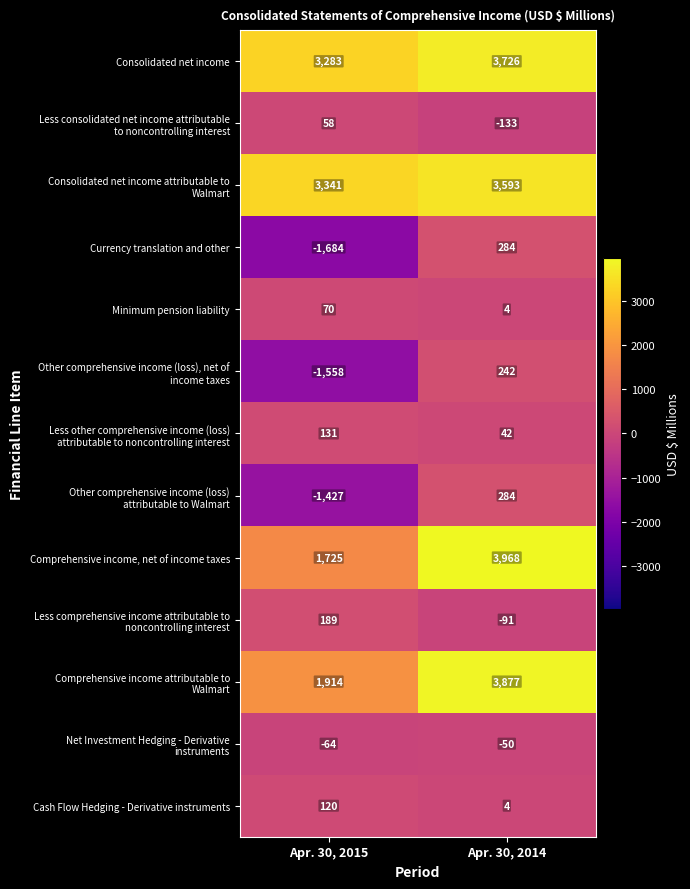

How many categories are shown in the chart?

2